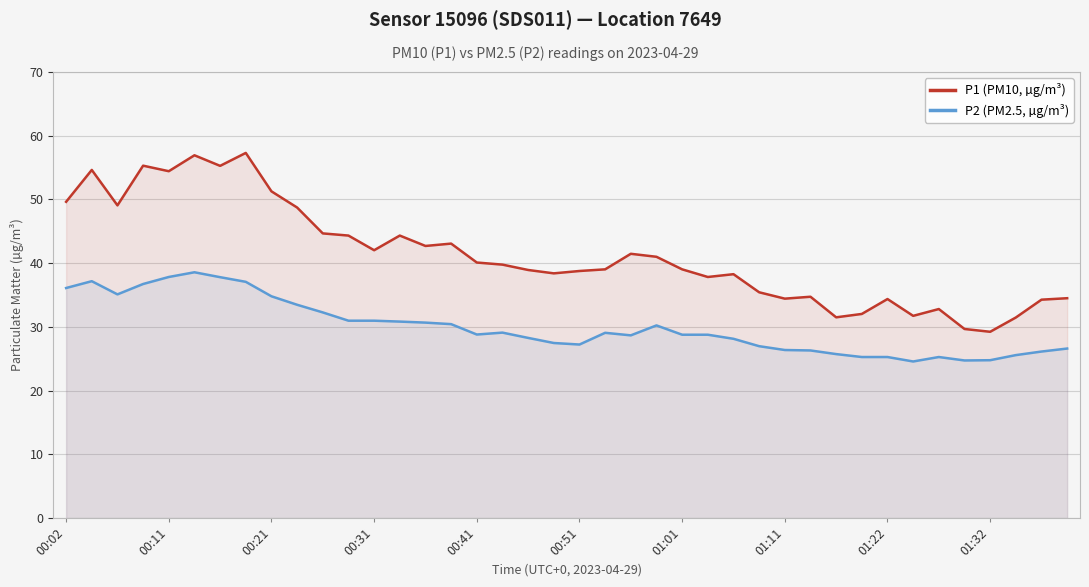

True or false: P1 (PM10, µg/m³) has a value of 46.5 at 37.

False